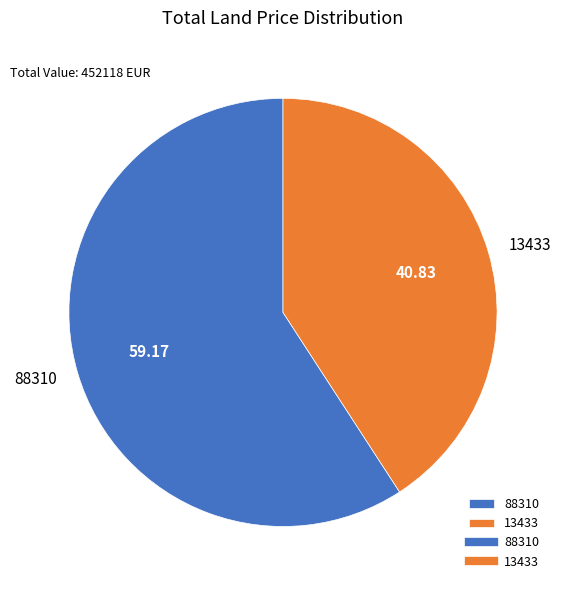

Rank the categories by value from lowest to highest.

13433, 88310